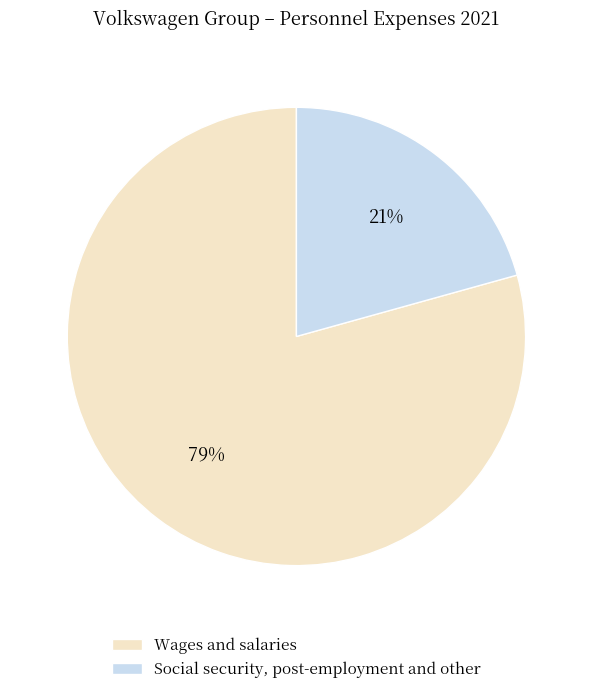

What is the ratio of the value at Social security, post-employment and other to the value at Wages and salaries?

0.3